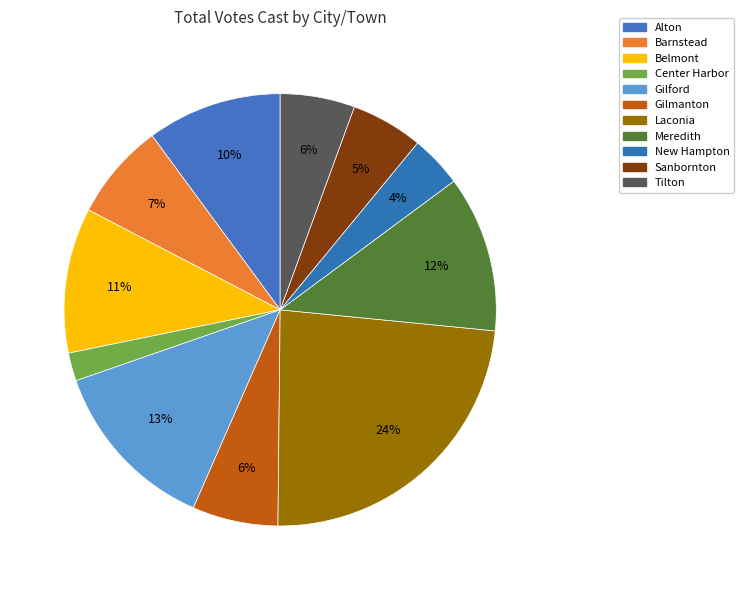

How many segments does this pie chart have?

11